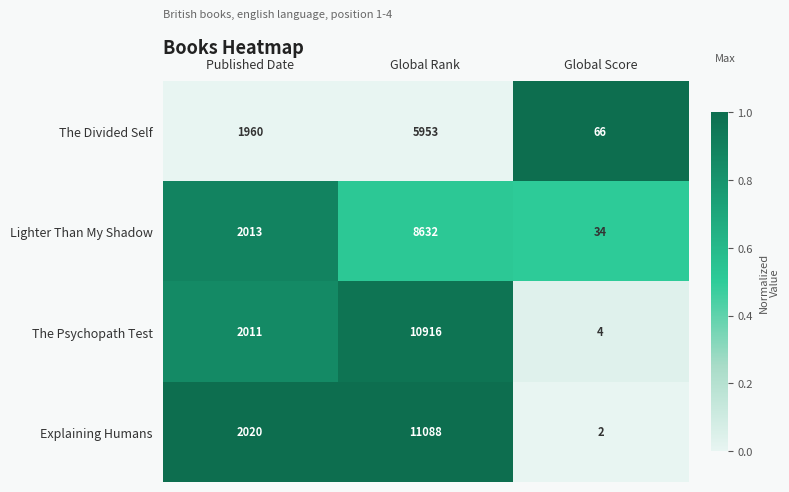

What is the total value across all series at Global Score?

106